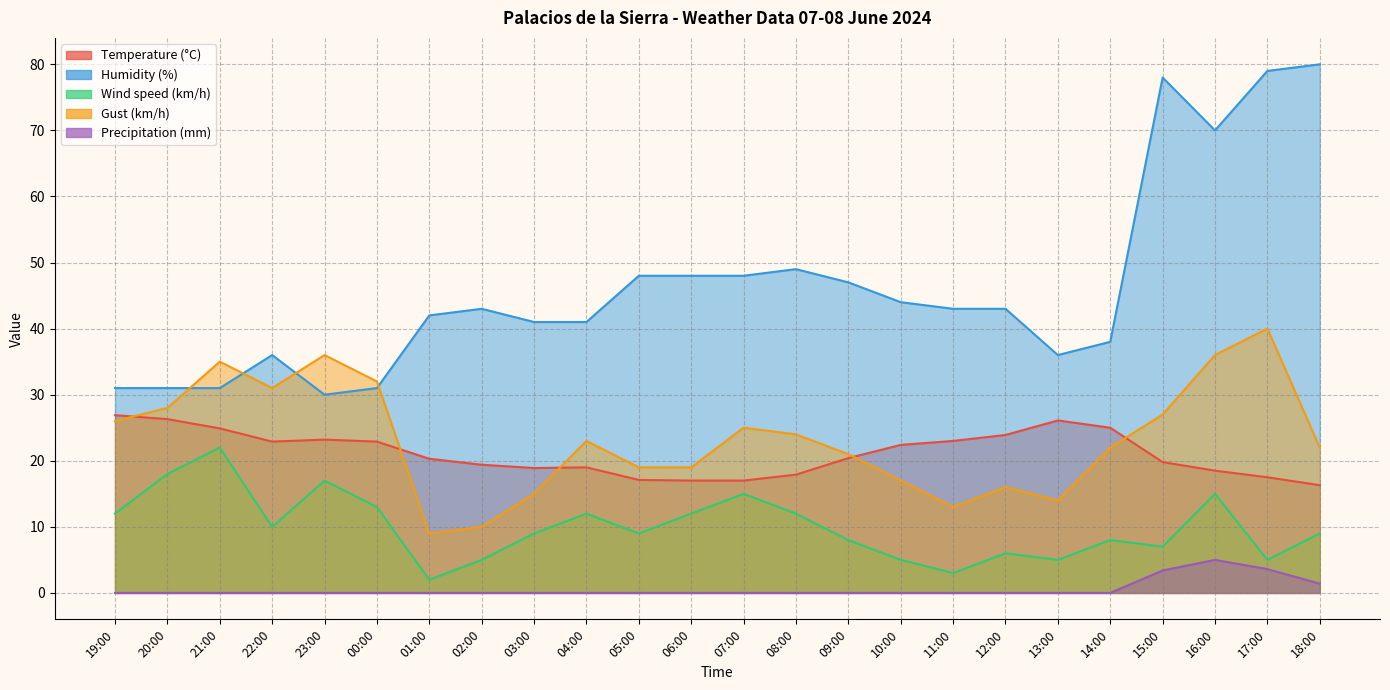

What is the label of the 7th point from the left?

01:00